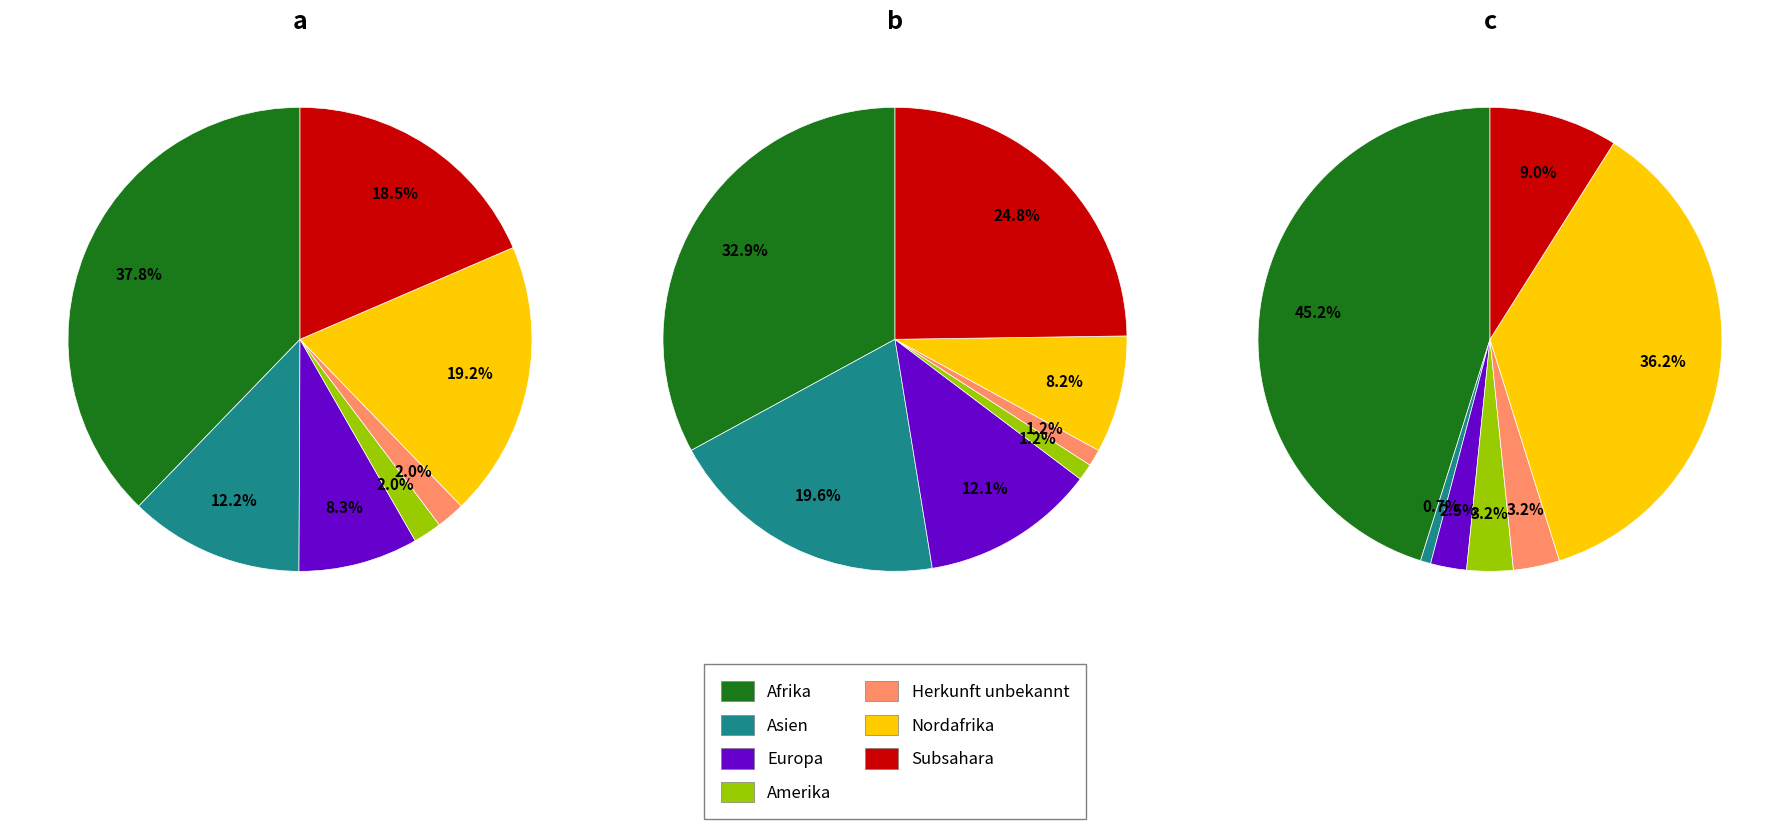

To the nearest percent, what is the difference between the largest and smallest slice percentages?

36%